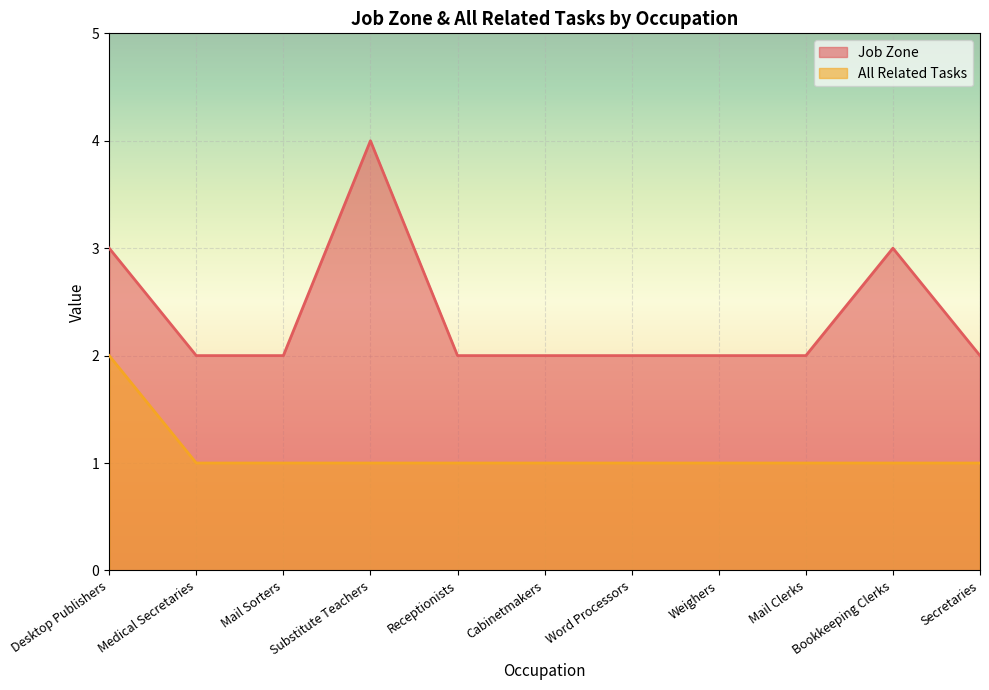

True or false: Job Zone and All Related Tasks intersect in this chart.

False